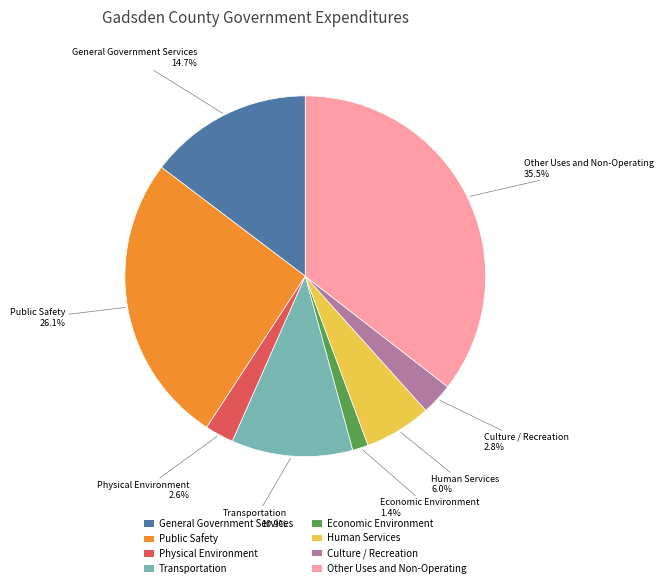

To the nearest percent, what is the difference between the Other Uses and Non-Operating and Transportation slice percentages?

25%